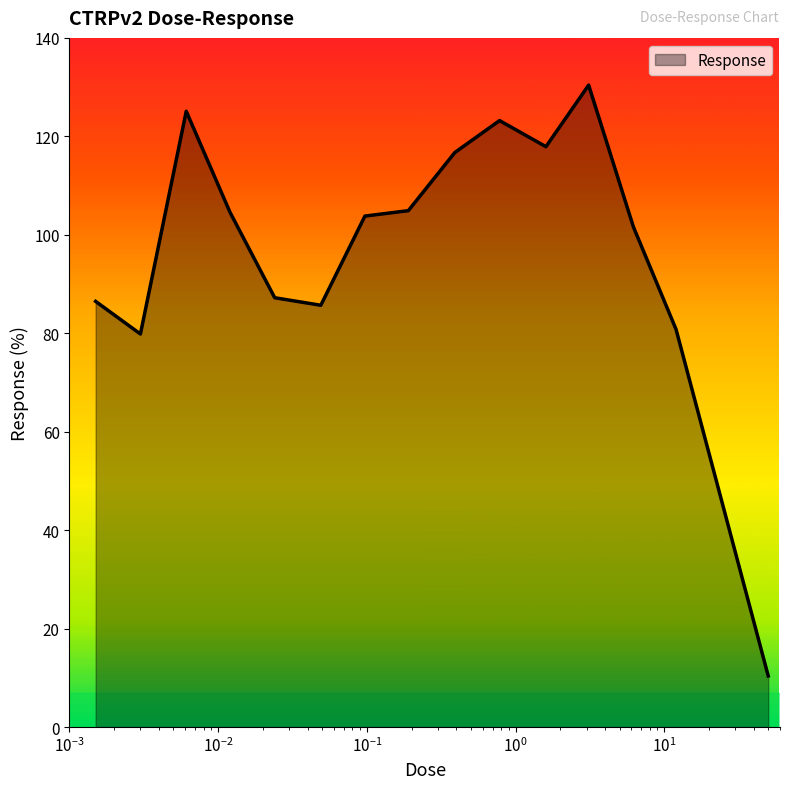

What is the difference between the maximum and minimum values?

120.0